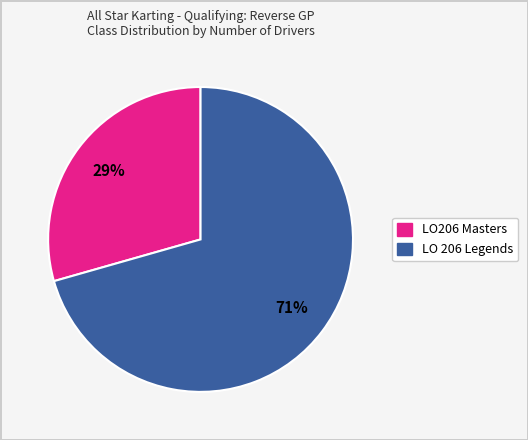

What percentage is the LO206 Masters slice, to the nearest percent?

29%